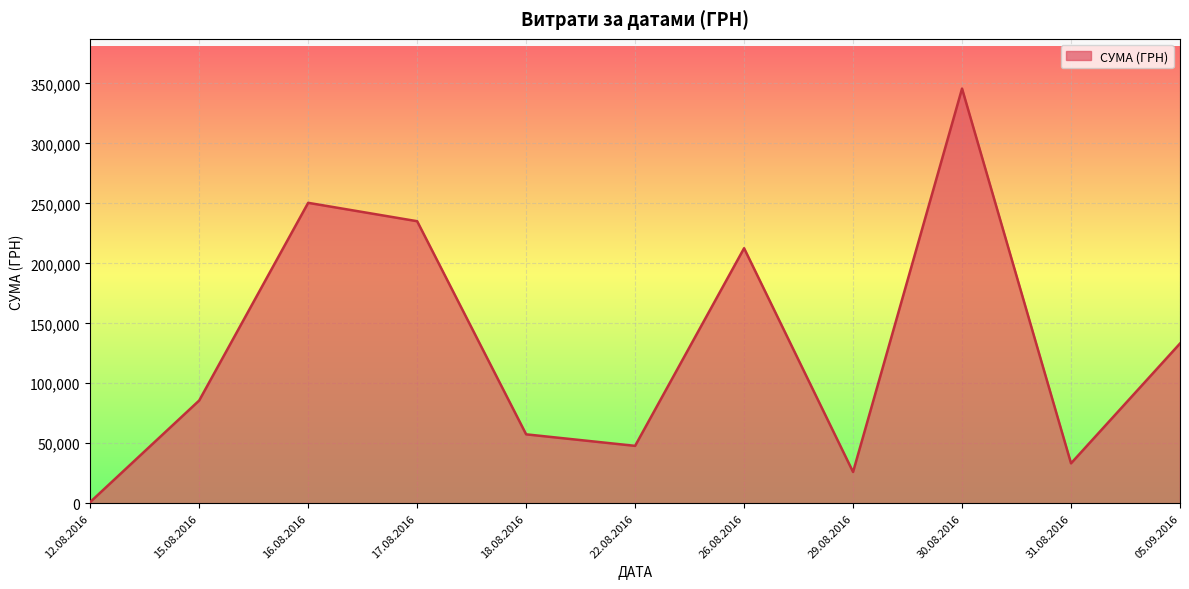

What is the change in value from 18.08.2016 to 29.08.2016?

-31389.0